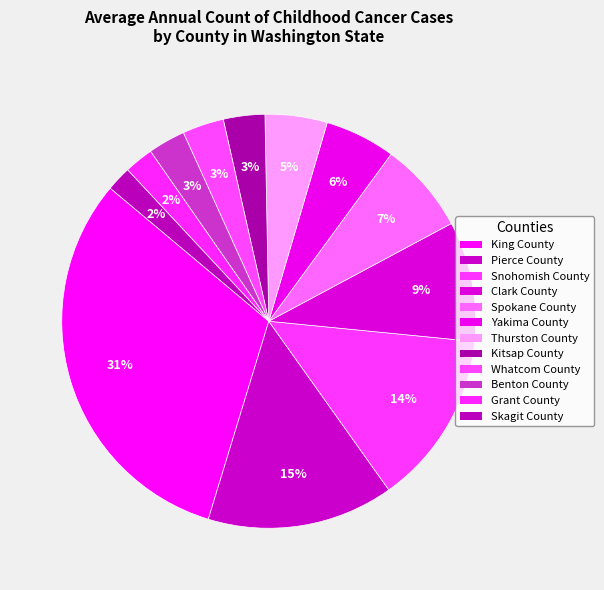

To the nearest percent, what percentage of the pie is Benton County?

3%